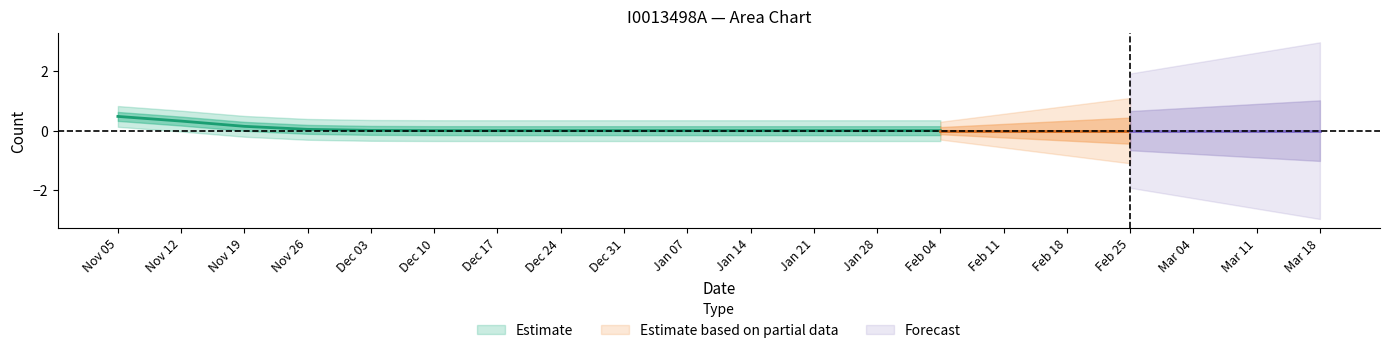

Reading left to right, extract all data points from this chart.

1	0	0	0	0	0	0	0	0	0	0	0	0	0	0	0	0	0	0	0